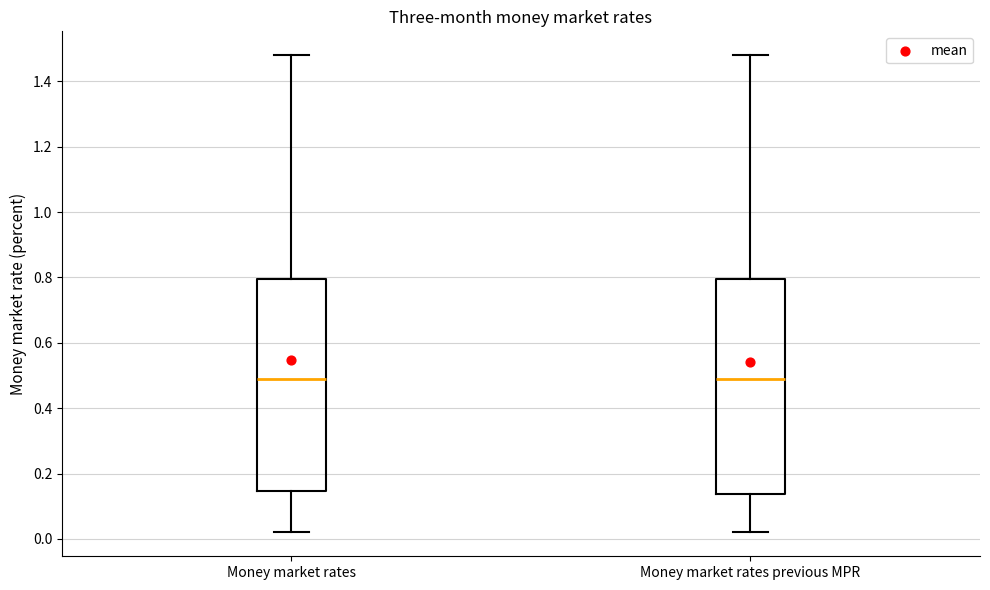

Reading left to right, transcribe this box plot: for each box, give where its median line is, the range the box spans, and where its two whiskers end, as read against the y-axis. The values are not printed on the chart, so give them approximately, as read against the axis.

Money market rates: median 0.50, box 0.14 to 0.80, whiskers 0.02 to 1.48
Money market rates previous MPR: median 0.50, box 0.14 to 0.80, whiskers 0.02 to 1.48